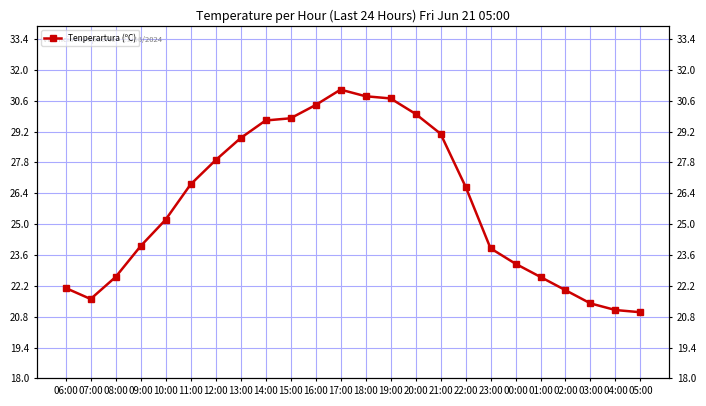

How many categories are shown in the chart?

24